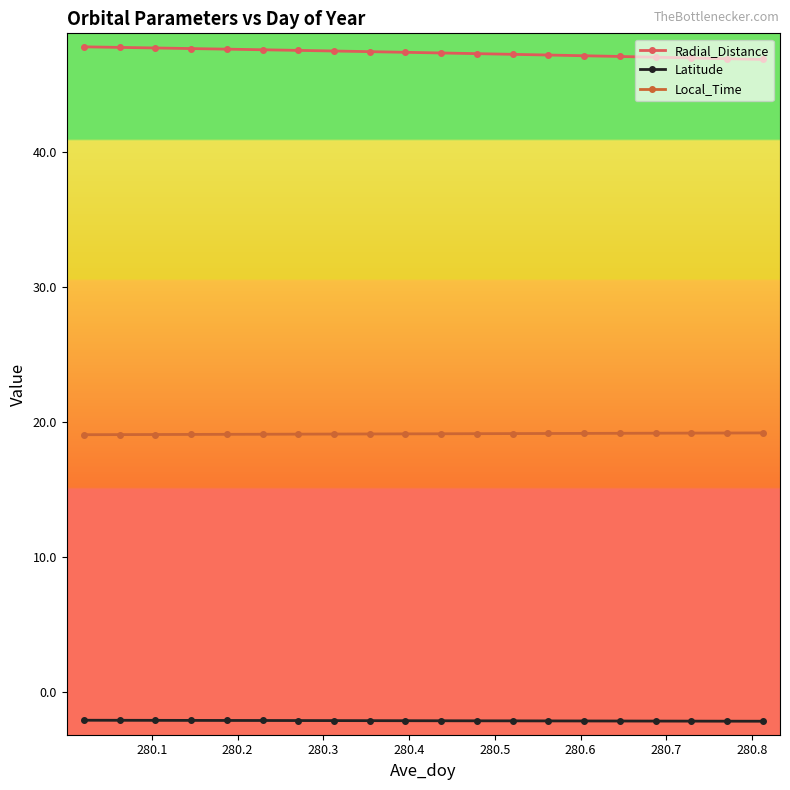

What is the average value of the Radial_Distance series?

47.3